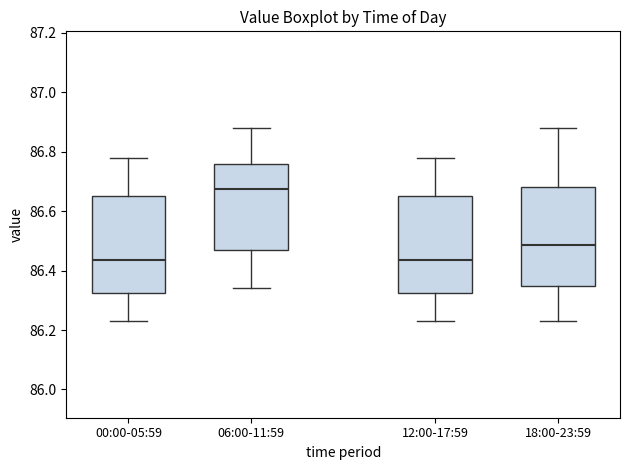

Which box's median line is the highest?

06:00-11:59